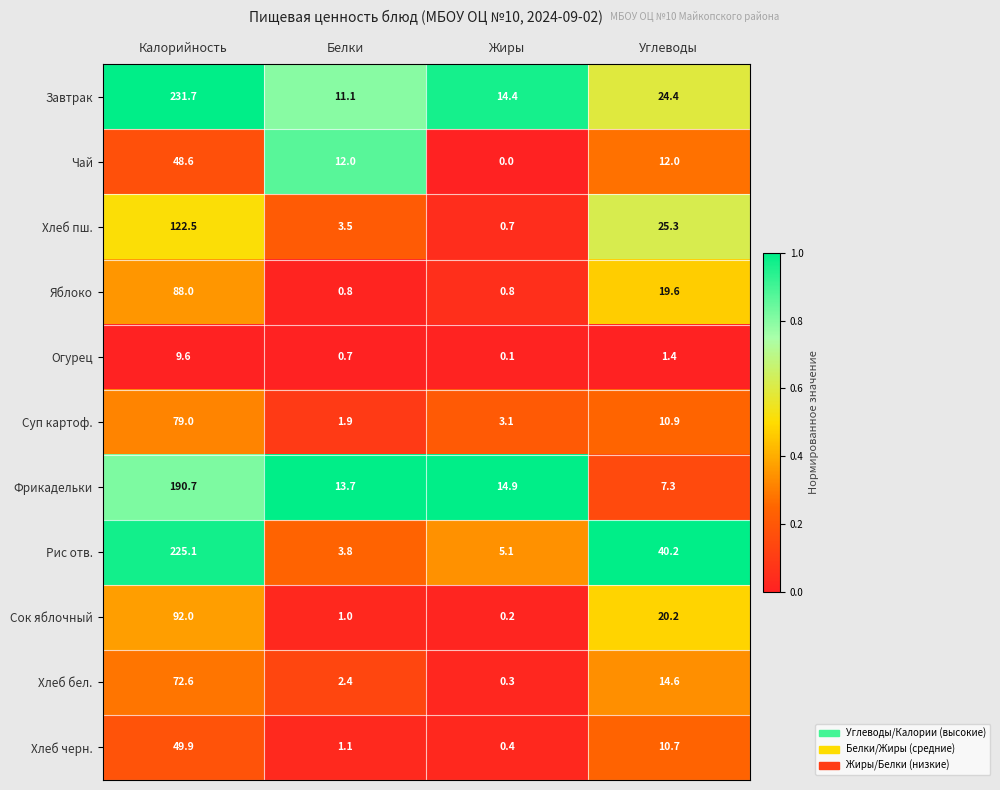

At which label does Чай first exceed 12?

Калорийность